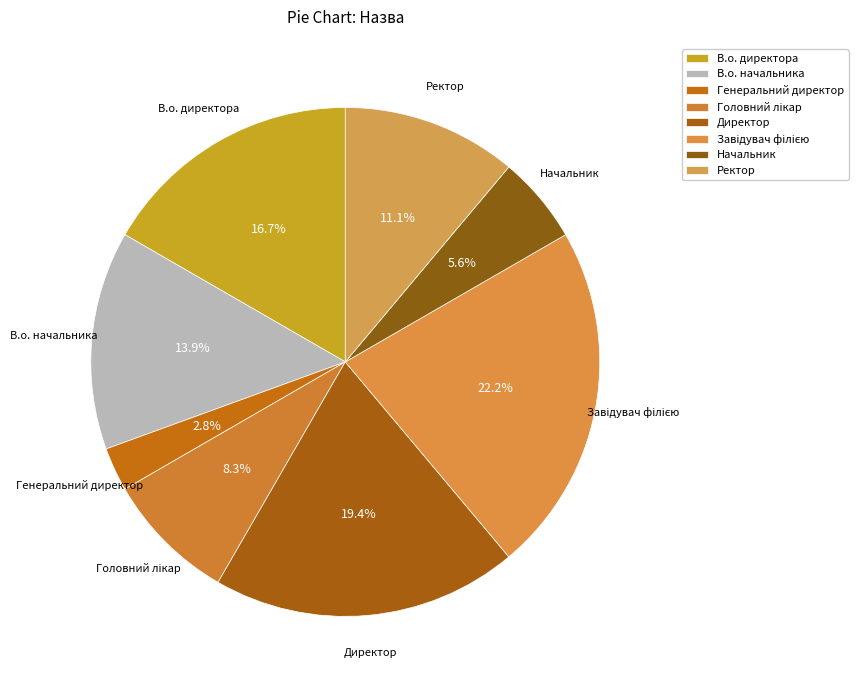

The Головний лікар slice represents 8% of the pie. True or false?

True